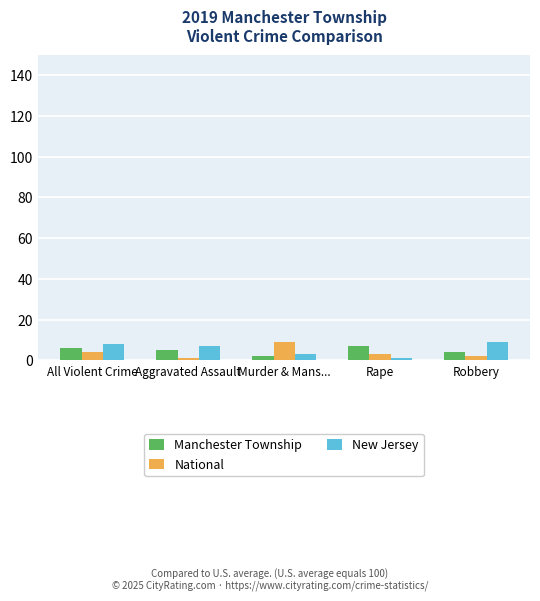

Reading left to right, what are all the values shown in this chart?

Manchester Township: All Violent Crime=6	Aggravated Assault=5	Murder & Mans...=2	Rape=7	Robbery=4
National: All Violent Crime=4	Aggravated Assault=1	Murder & Mans...=9	Rape=3	Robbery=2
New Jersey: All Violent Crime=8	Aggravated Assault=7	Murder & Mans...=3	Rape=1	Robbery=9